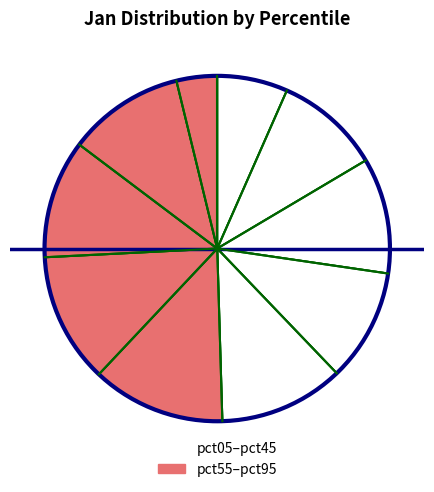

To the nearest percent, what is the average slice percentage?

10%